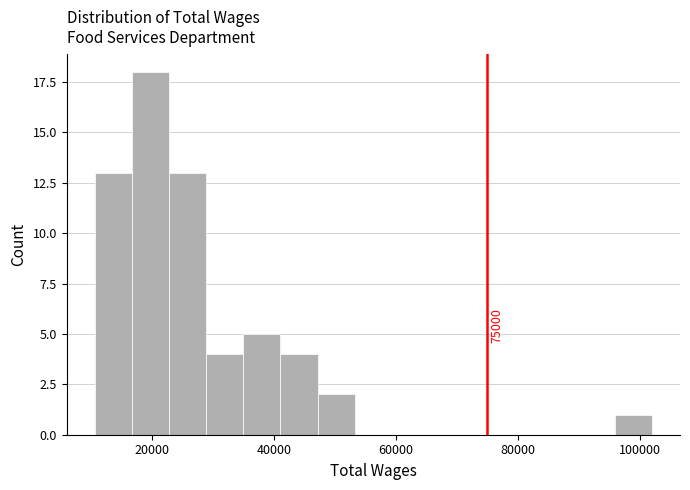

Read against the x-axis, roughly where is the centre of the tallest bar?

20000